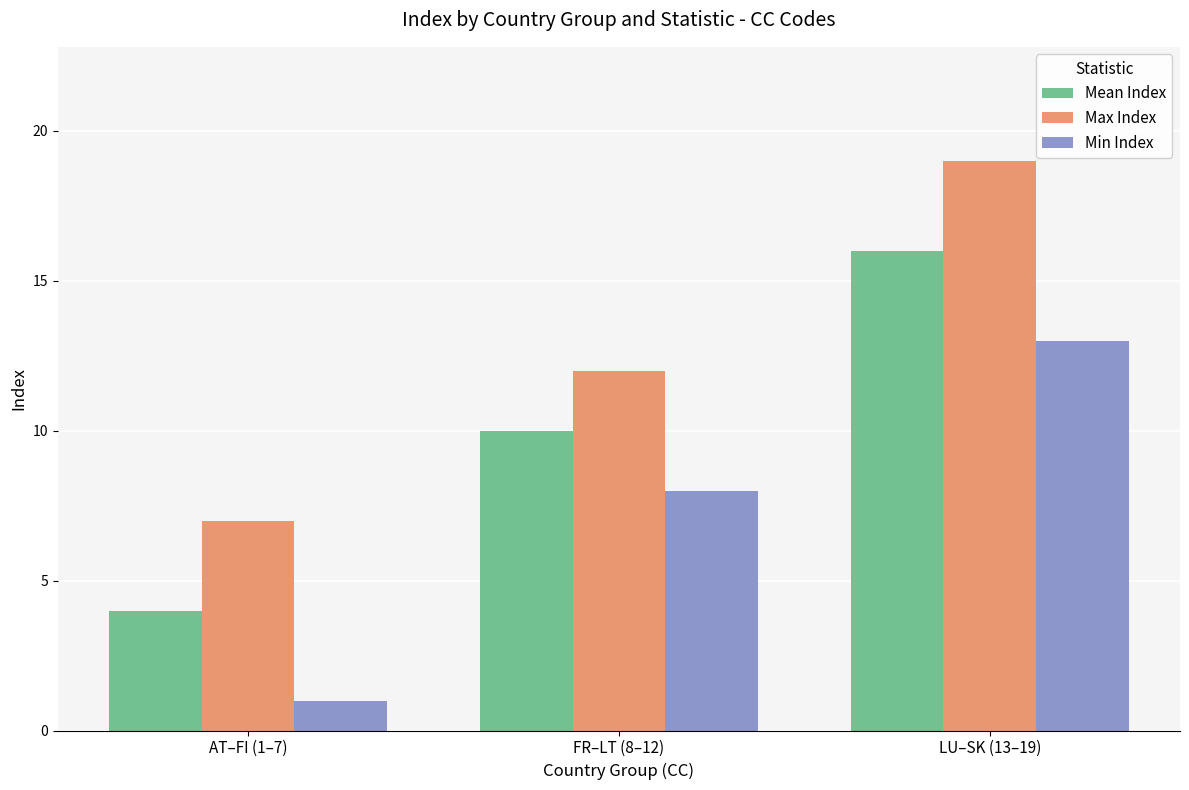

What is the label of the 2nd bar from the left?

FR–LT (8–12)